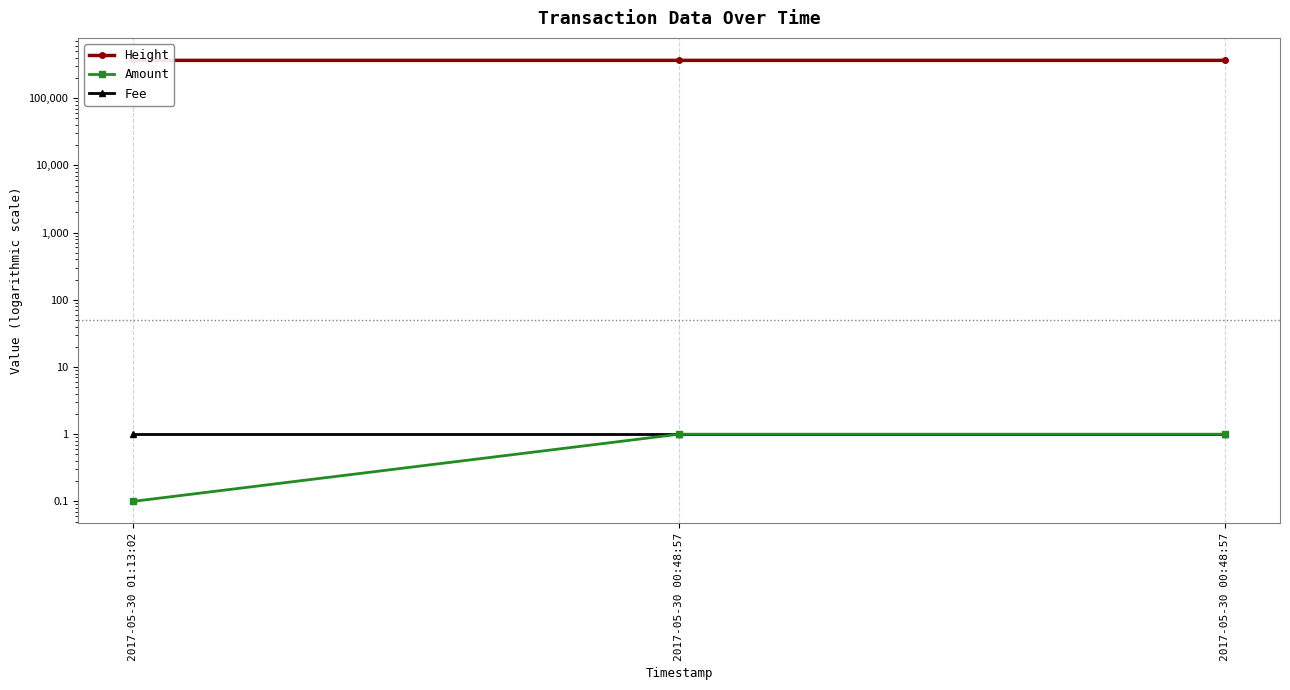

Is the value of Amount at 2017-05-30 01:13:02 greater than the value of Fee at 2017-05-30 01:13:02?

No